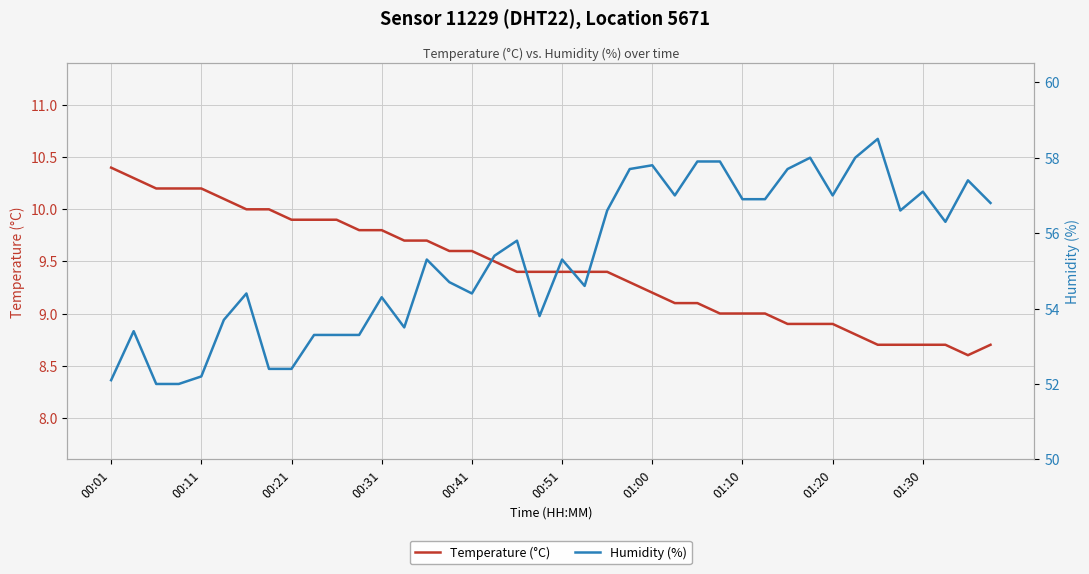

At 23, list the series in order from largest to smallest.

Humidity (%), Temperature (°C)